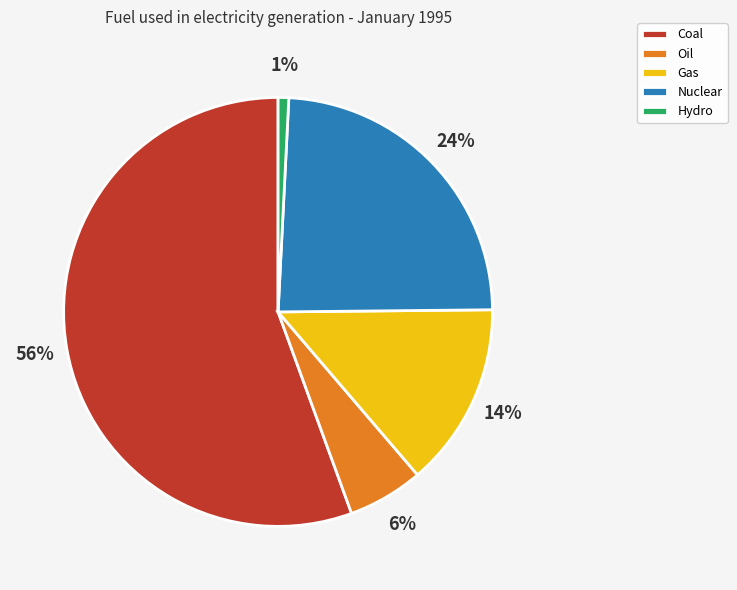

Which has a higher value, Coal or Hydro?

Coal